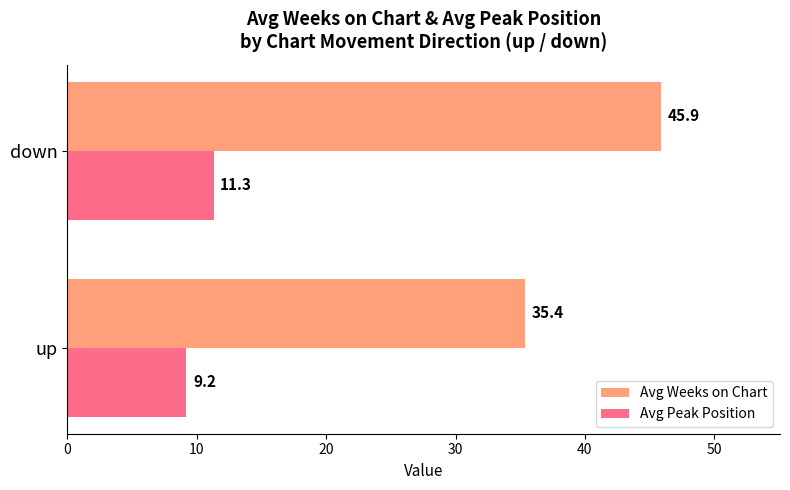

At which category is the sum across all series the highest?

down